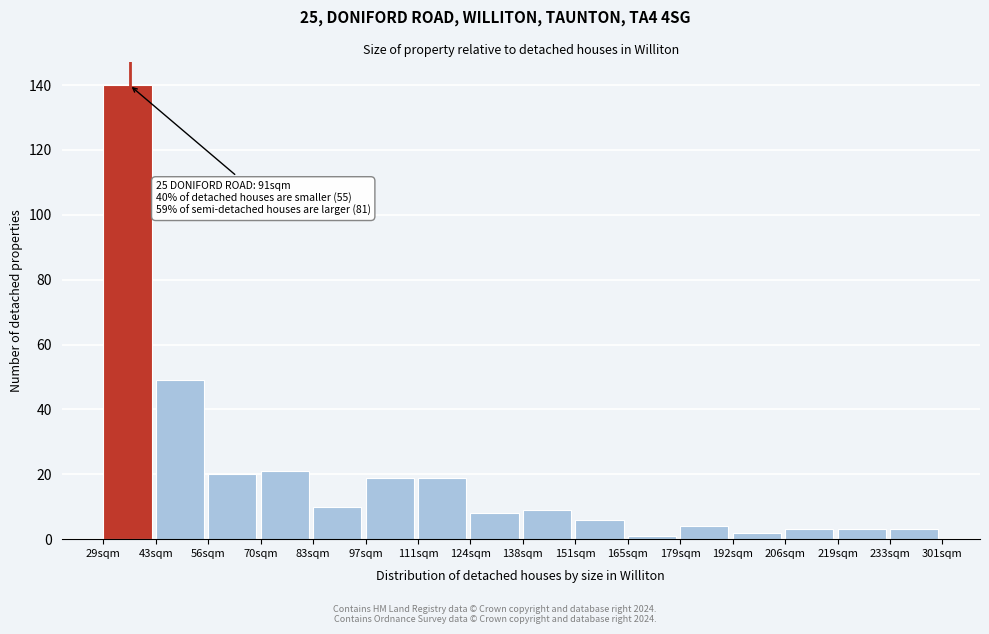

Reading left to right, extract all data points from this chart.

140	49	20	21	10	19	19	8	9	6	1	4	2	3	3	3